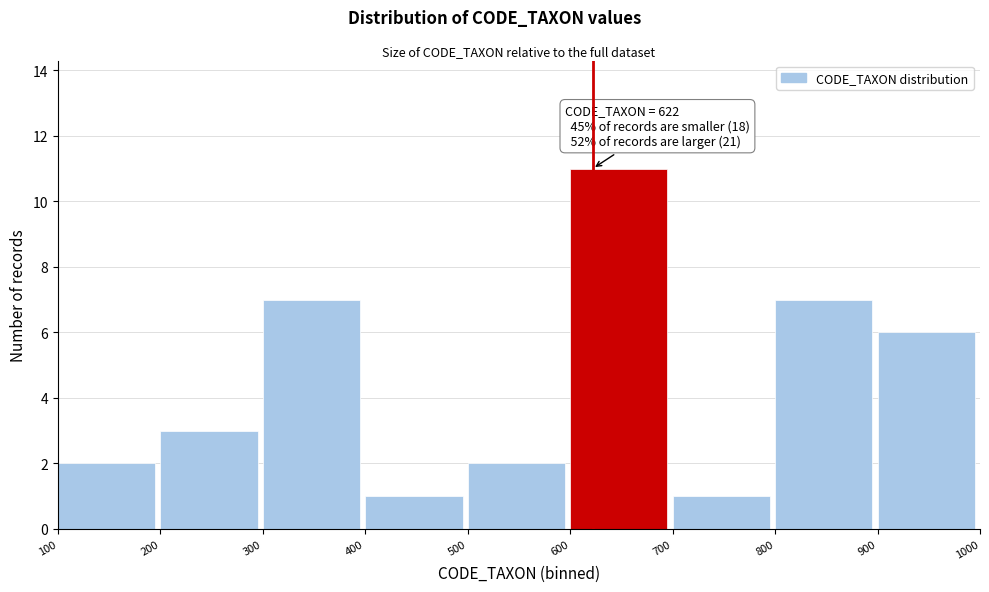

Which range on the x-axis has the tallest bar?

600 to 700